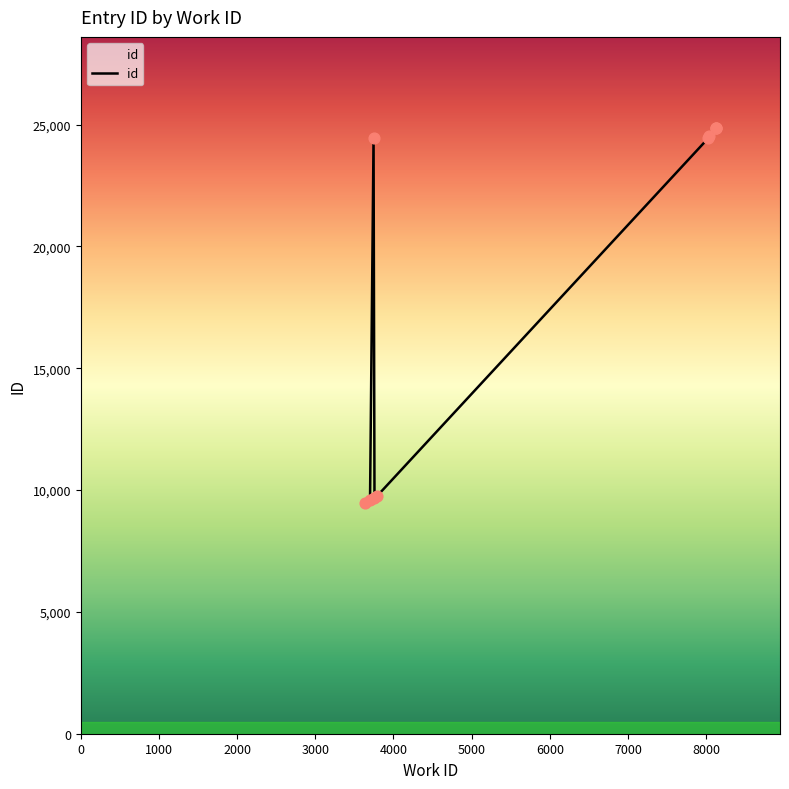

What is the ratio of the value at 1000 to the value at 0?

1.0